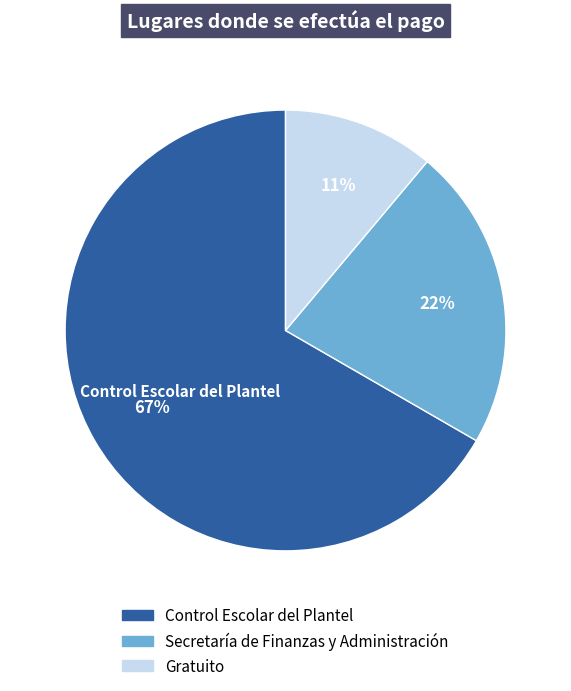

The Secretaría de Finanzas y Administración slice represents 22% of the pie. True or false?

True